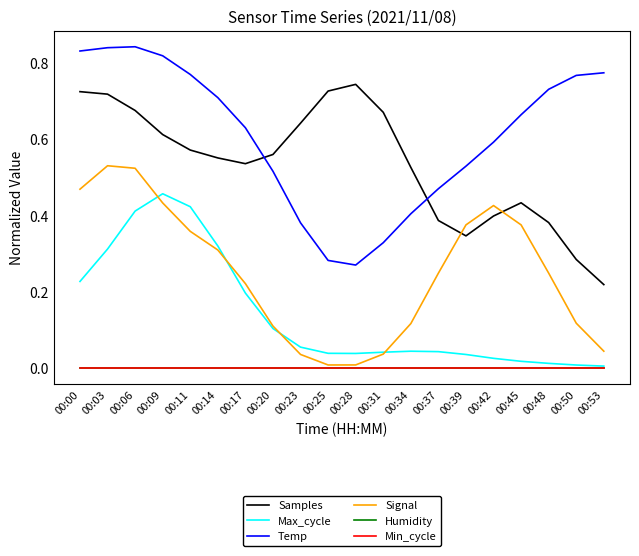

What is the spread (max minus min) of values at 00:37?

0.5